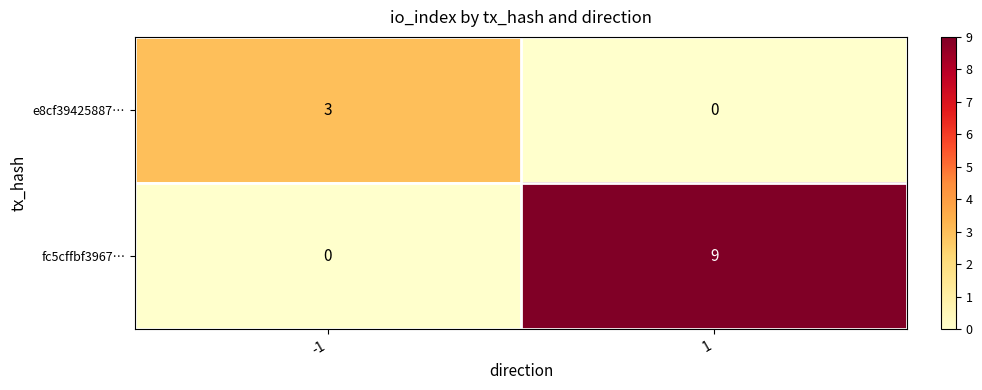

What is the maximum value shown in the chart?

9